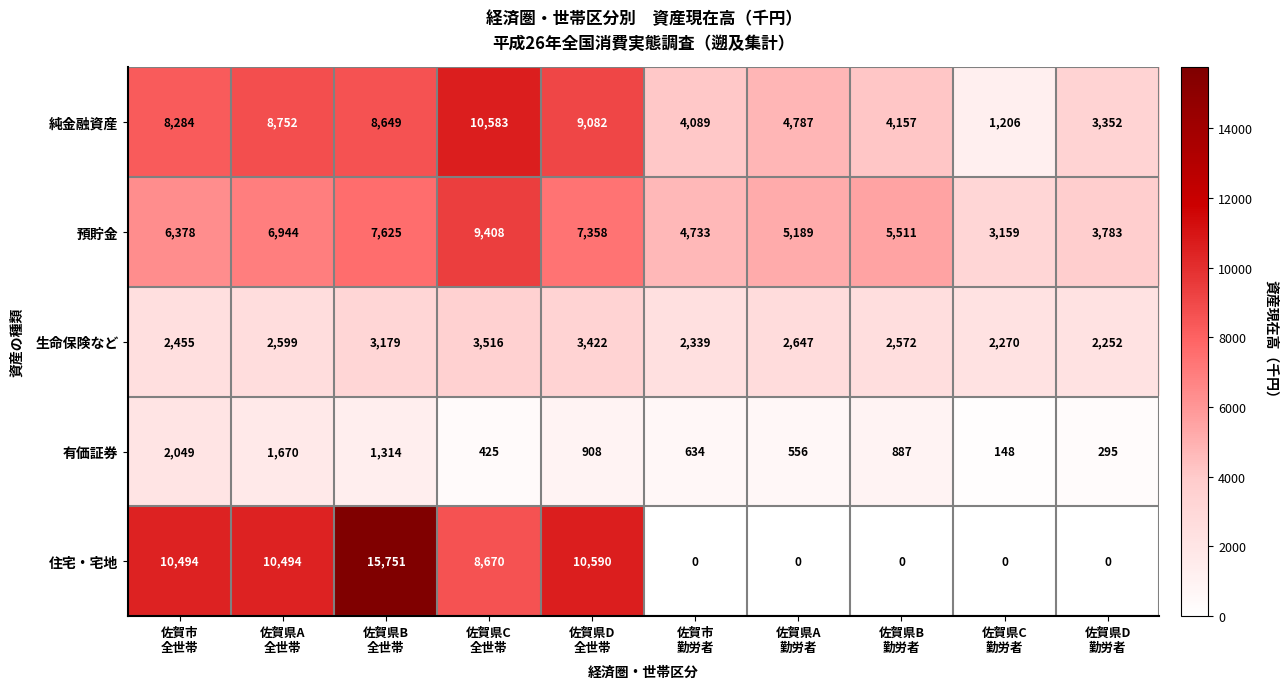

Which series has the widest spread of values?

住宅・宅地